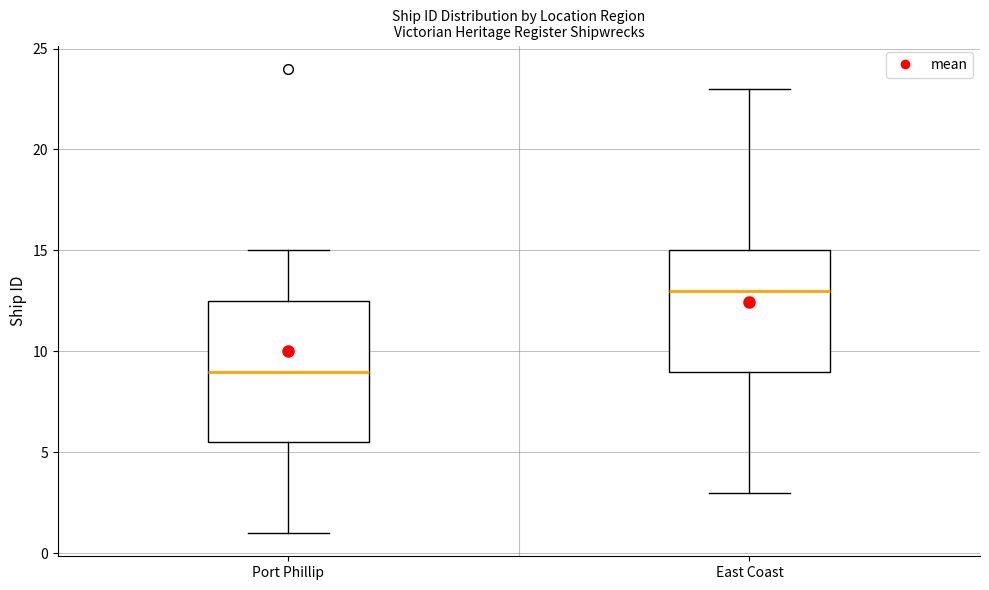

Which box's median line is the highest?

East Coast